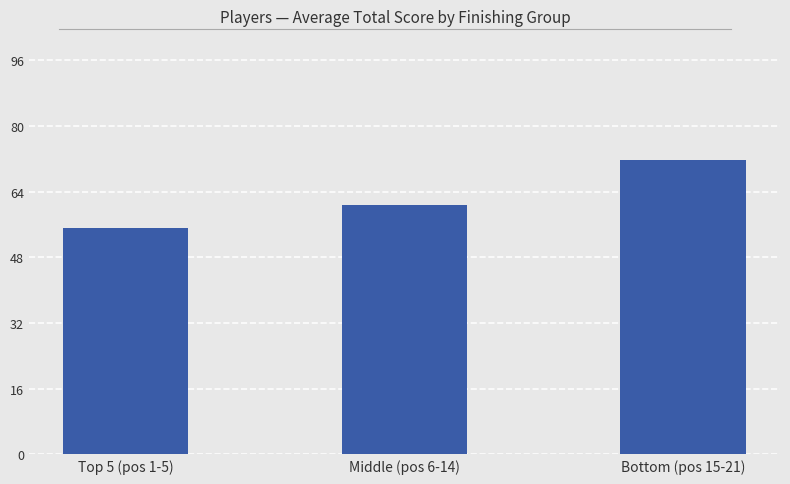

At which category does the chart reach its peak across all series?

Bottom (pos 15-21)